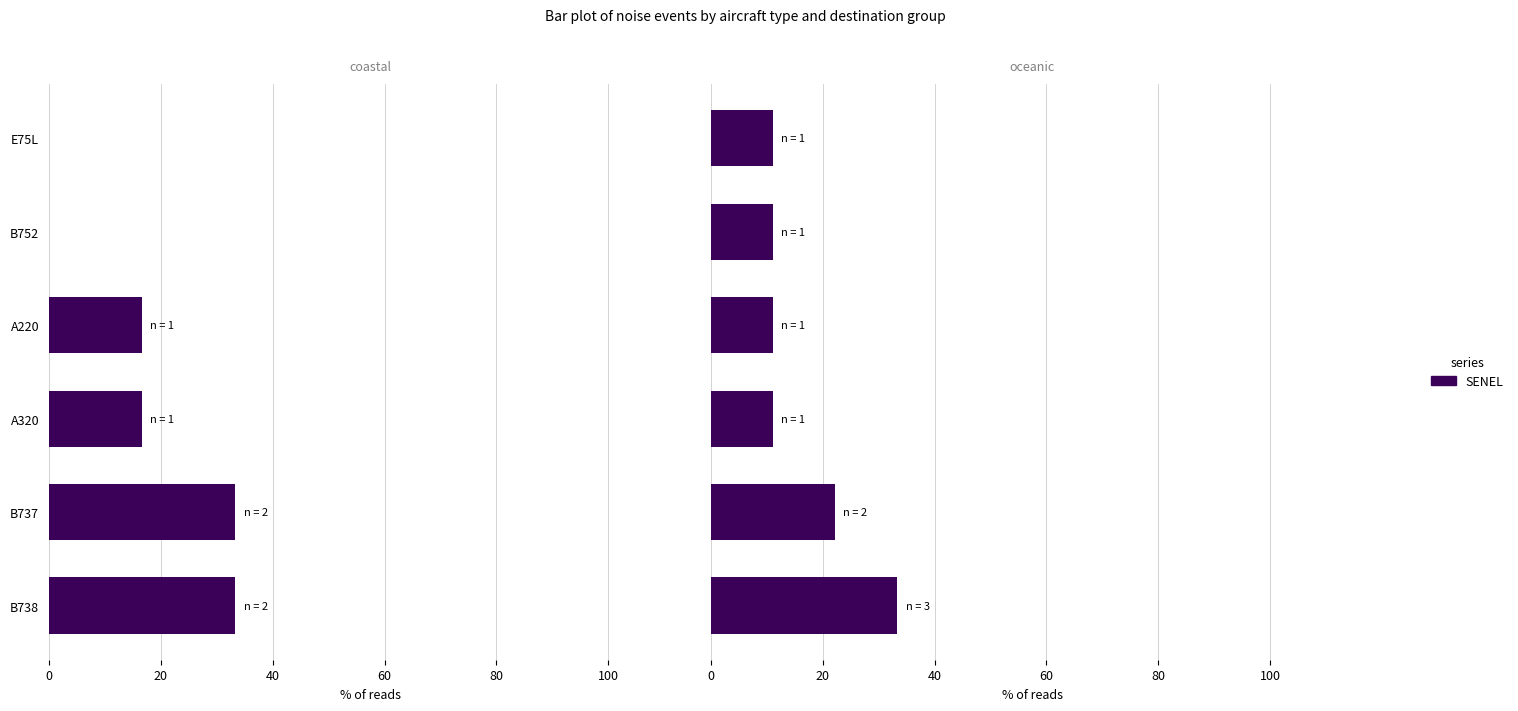

Is it true that the value at B738 is 33.3?

True